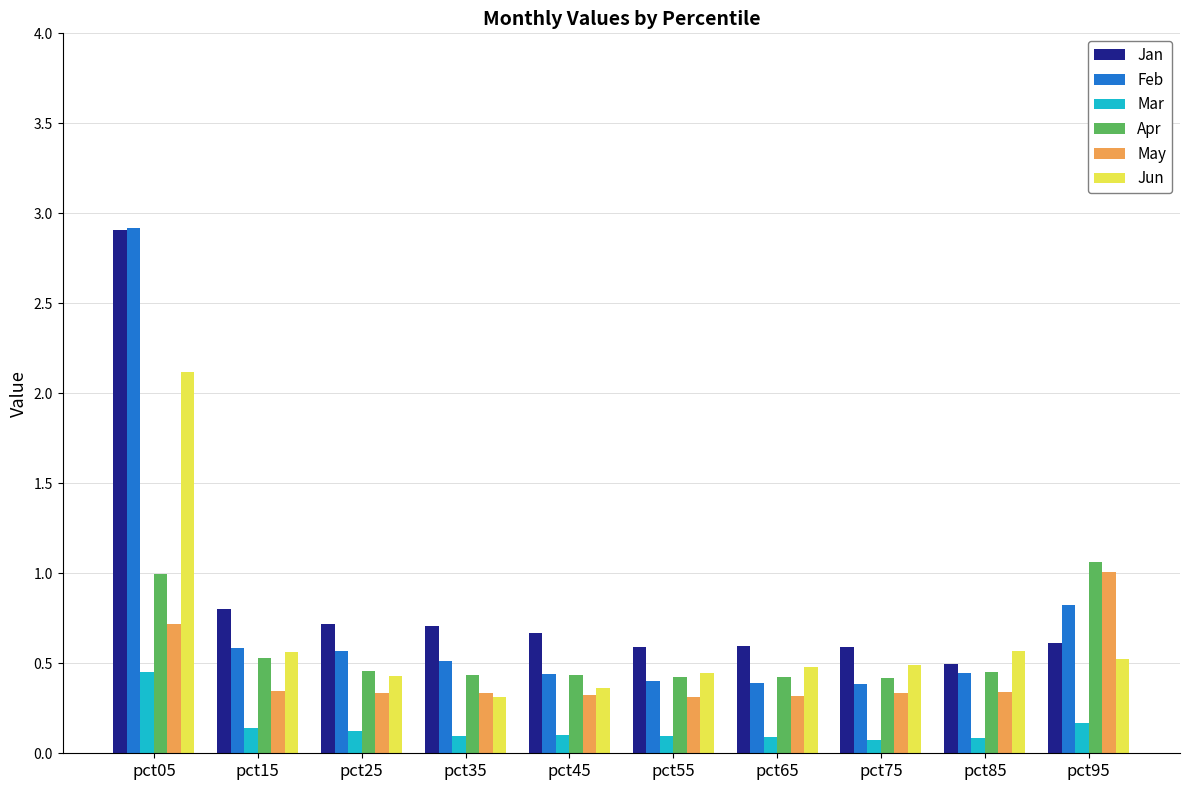

What is the maximum value for Jan?

2.9